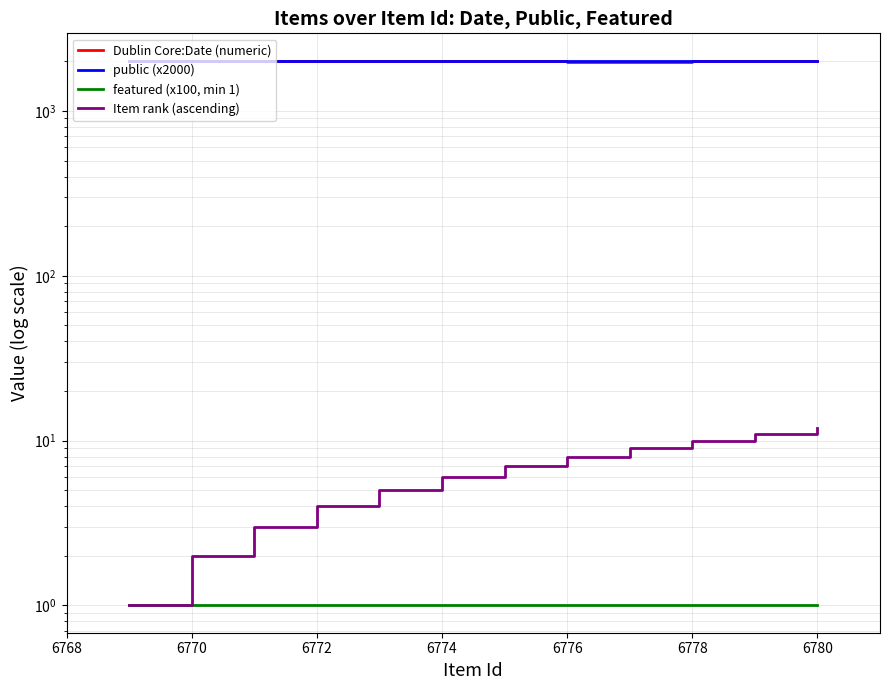

What is the value of the featured (x100, min 1) point at the 1st from the left?

1